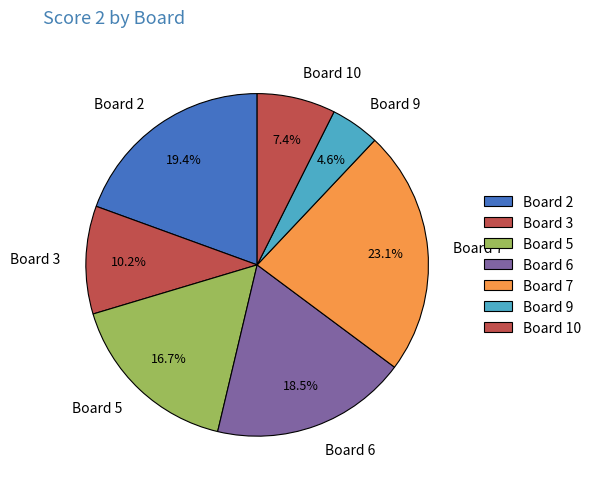

To the nearest percent, what is the combined percentage of Board 6 and Board 7?

42%